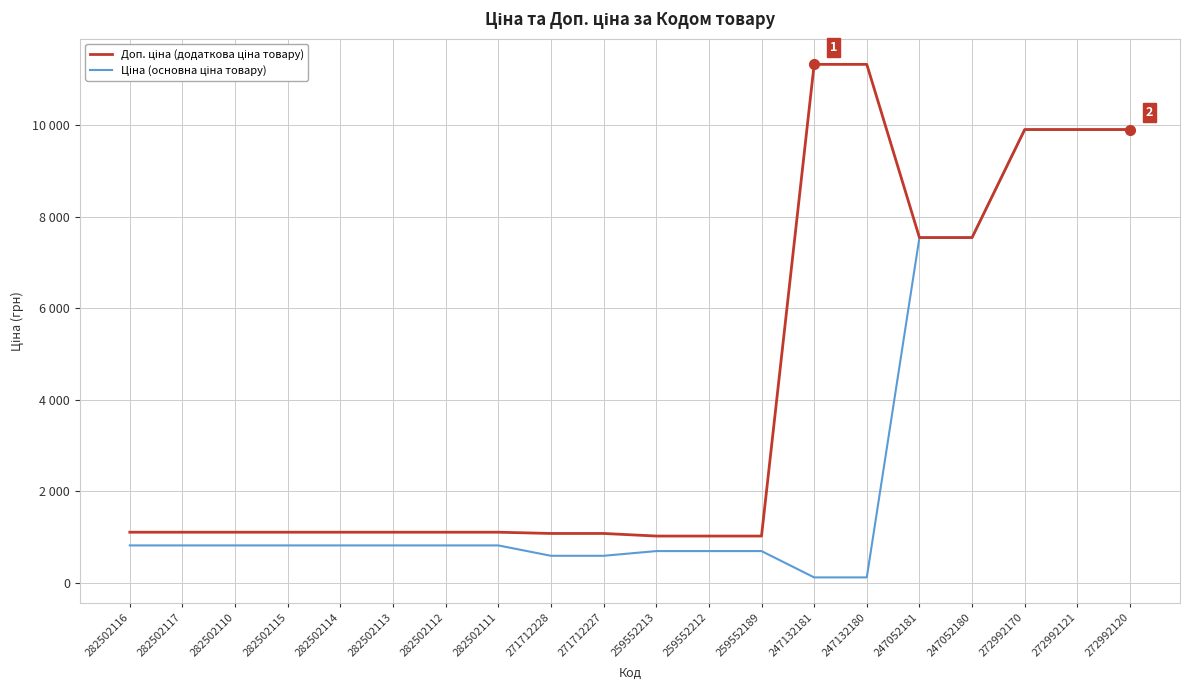

Does the chart have visible grid lines?

Yes